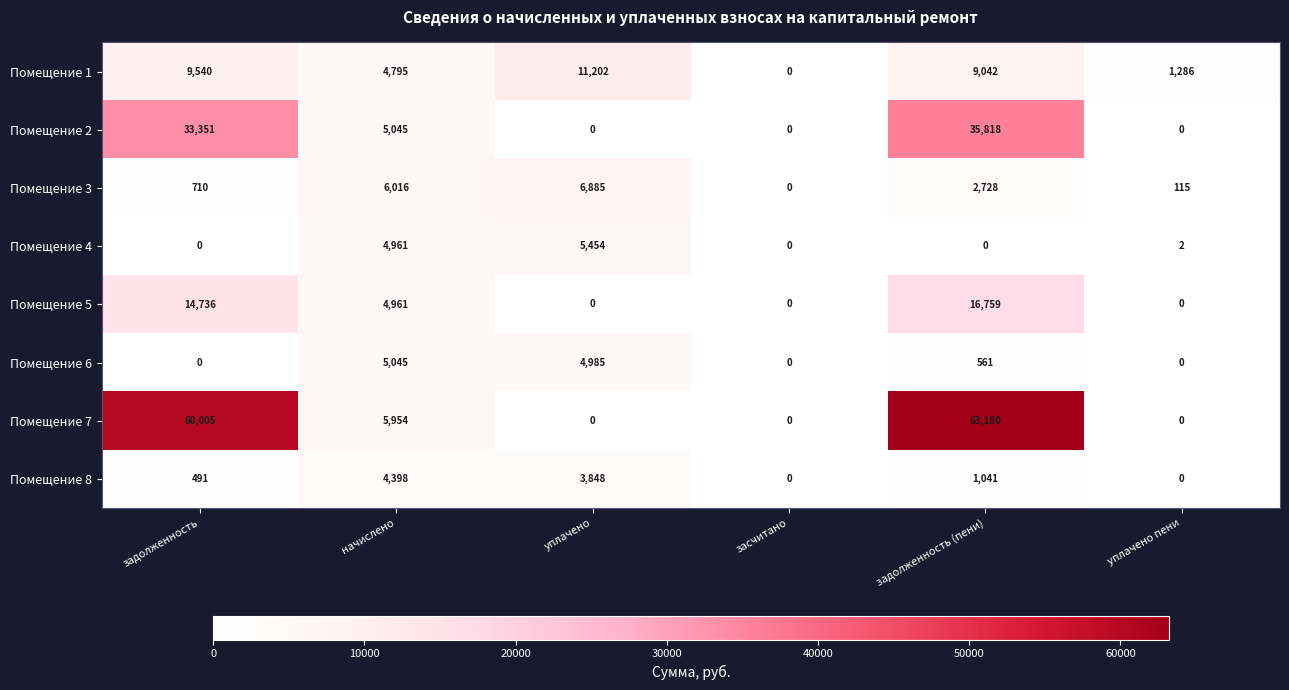

List the series in order of their peak value, lowest first.

Помещение 8, Помещение 6, Помещение 4, Помещение 3, Помещение 1, Помещение 5, Помещение 2, Помещение 7